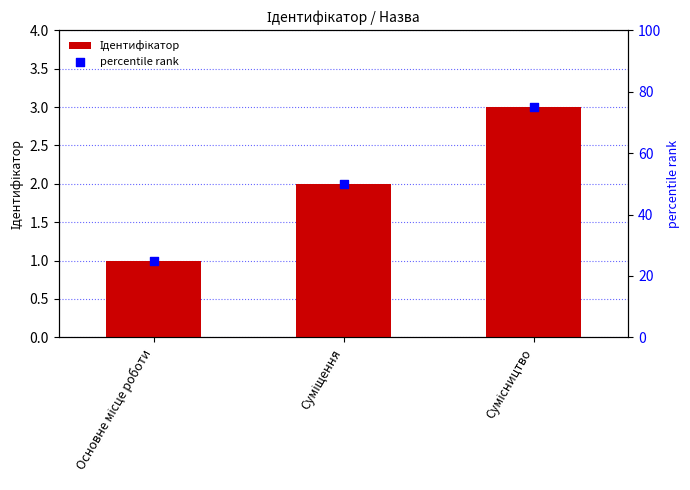

Which series contains the lowest Y value?

Ідентифікатор